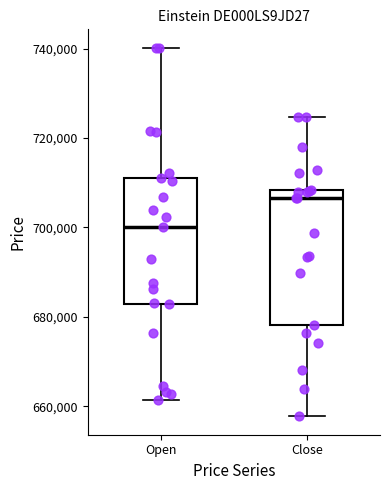

Where does the median line of the box for Close sit on the y-axis? The values are not printed on the chart, so give them approximately, as read against the axis.

706000